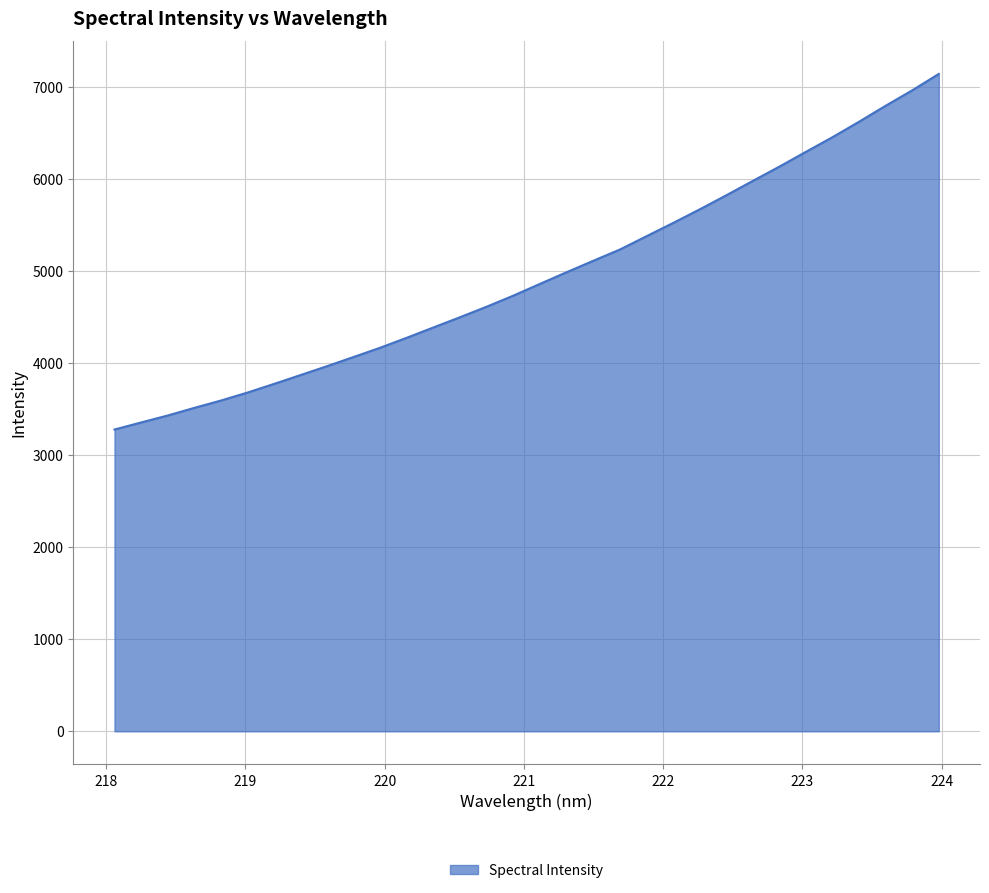

What is the difference between the maximum and minimum values?

3861.7